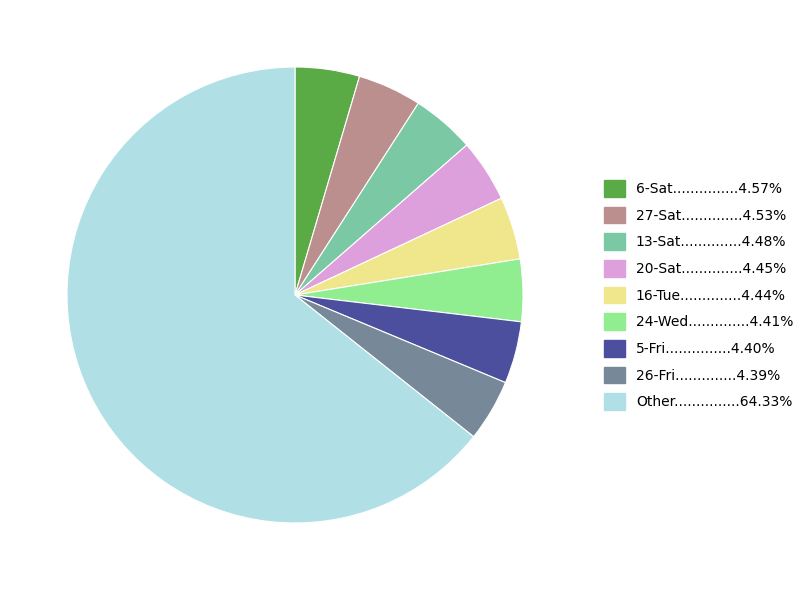

Does any single category account for the majority?

Yes